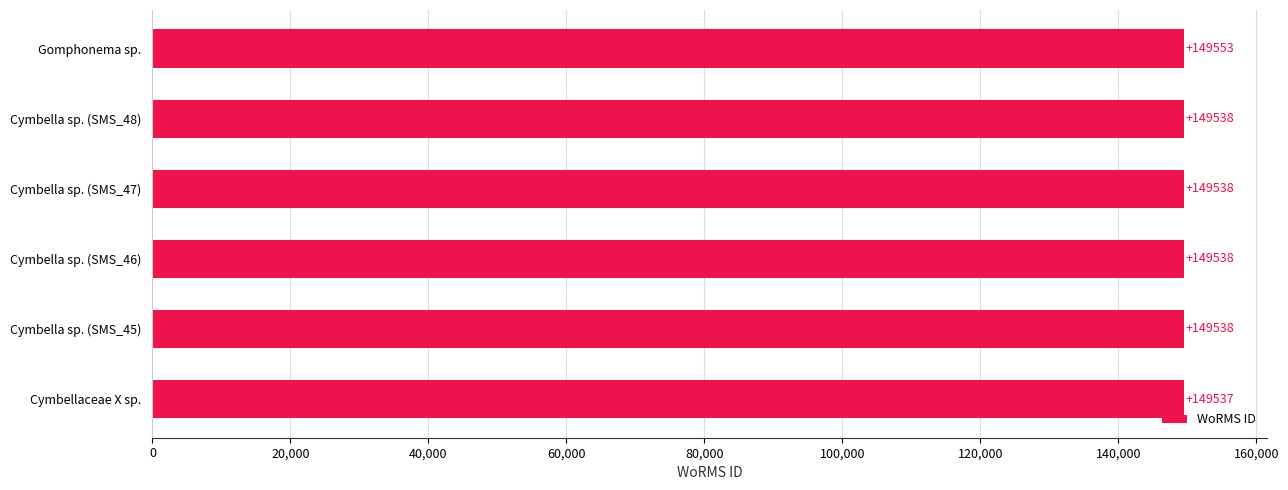

What is the minimum value shown in the chart?

149537